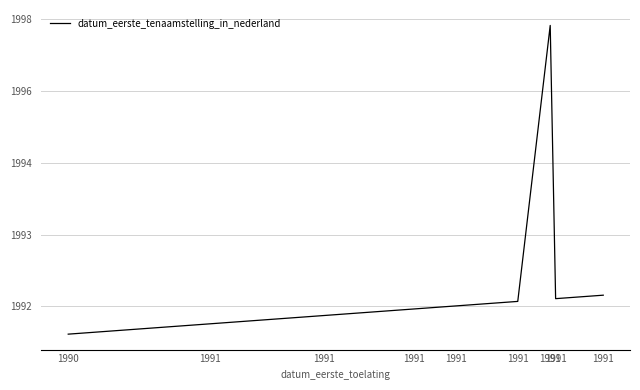

Does the chart display data point markers on the line(s)?

No